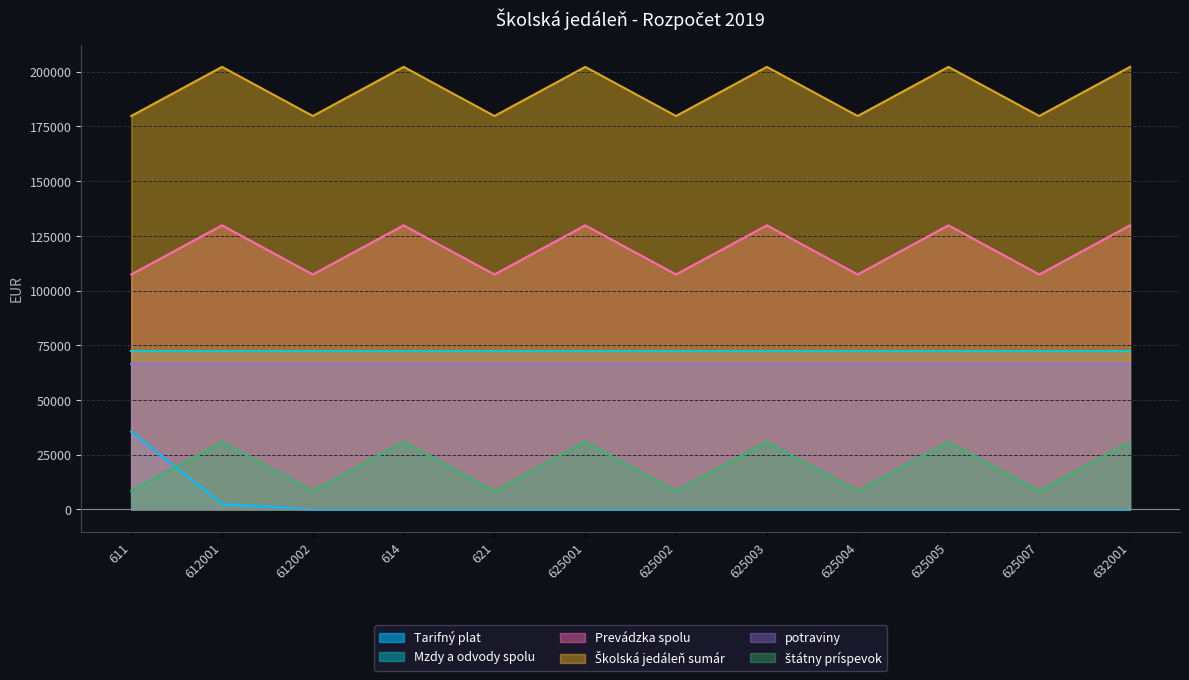

What is the lowest value of the Školská jedáleň sumár series?

179799